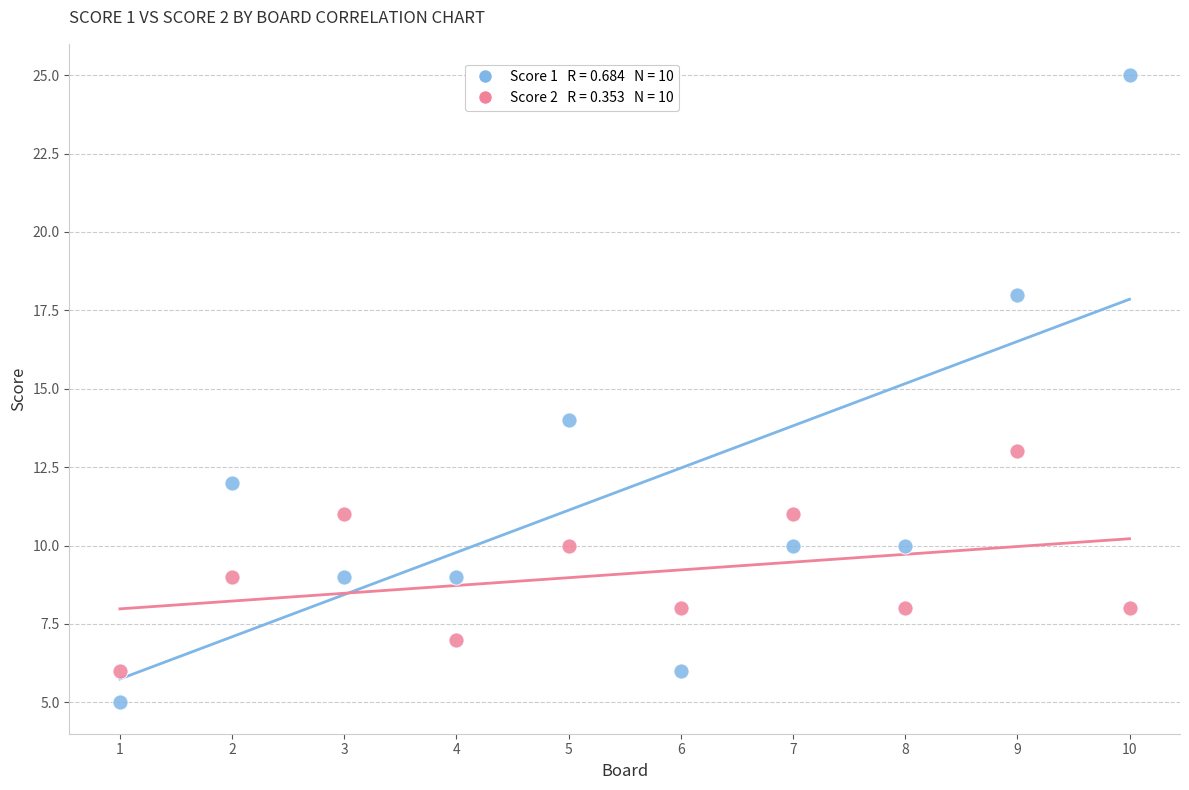

Across all data points, what is the range of Y values (max minus min)?

20